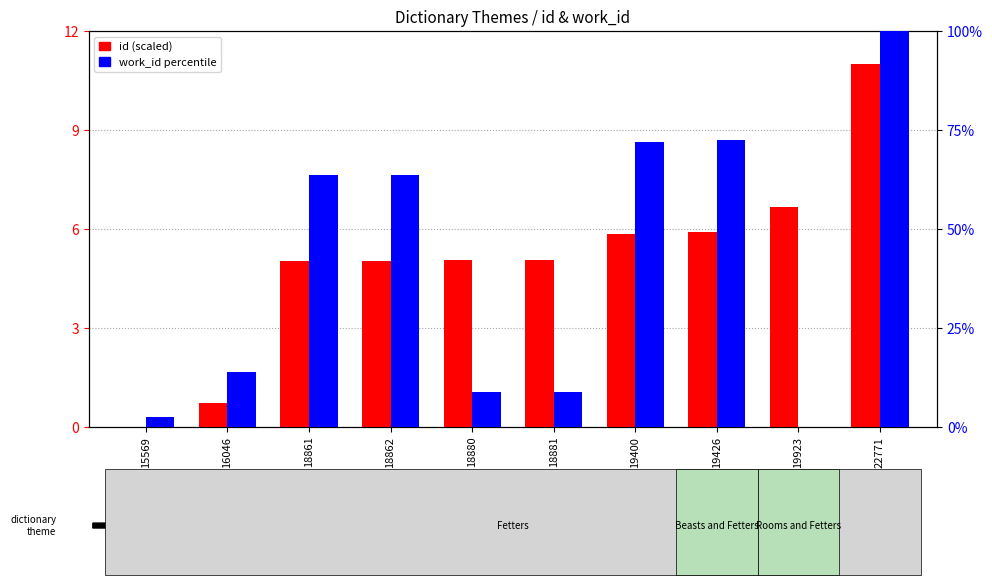

What is the highest value of the work_id (percentile) series?

100.0